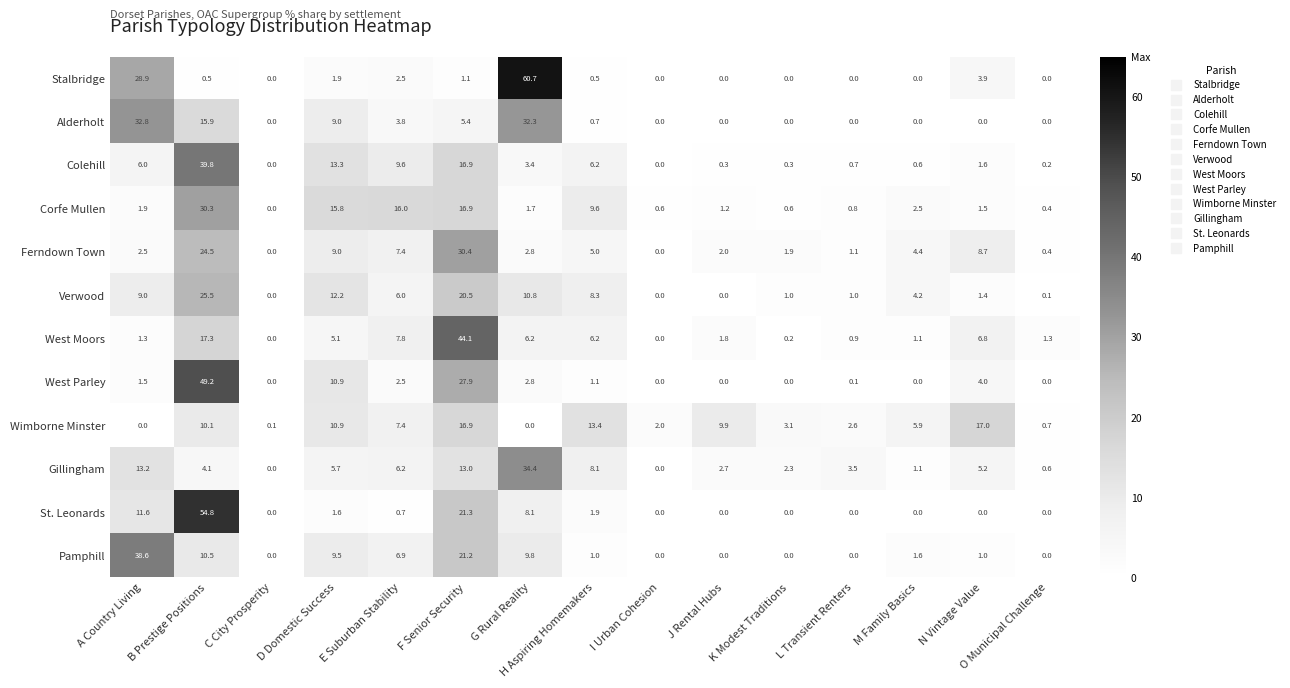

What is the average value of the West Moors series?

6.7